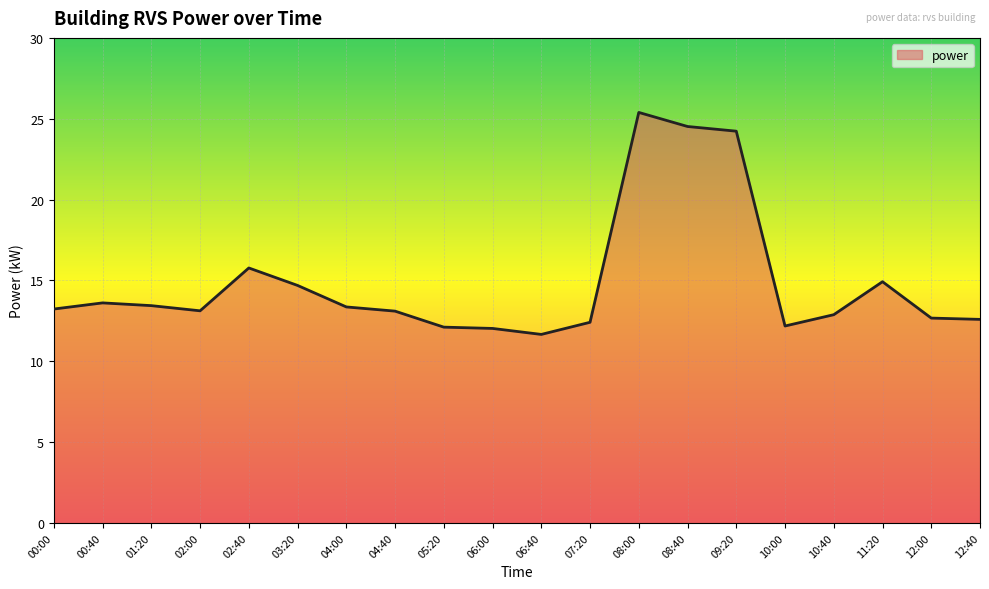

Between 04:40 and 11:20, which is larger?

11:20